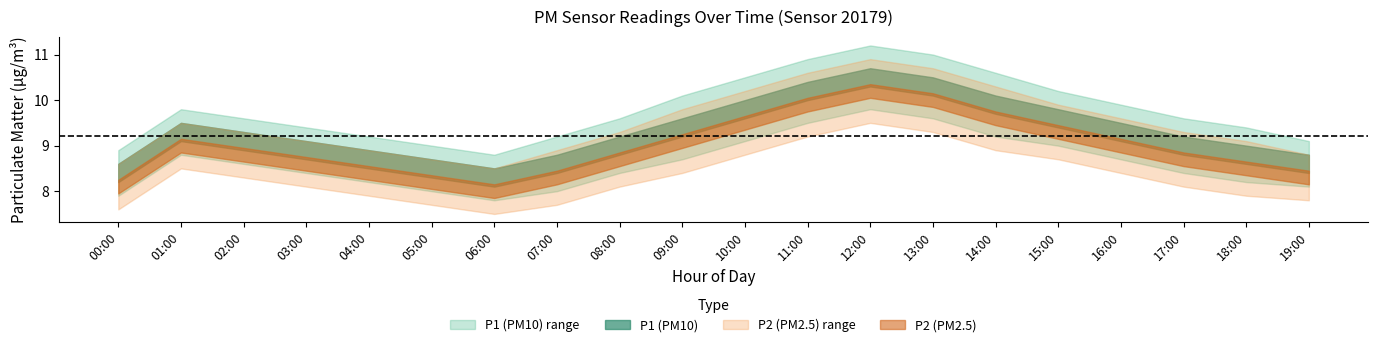

The value of P1 at 05:00 is 5.2. True or false?

False